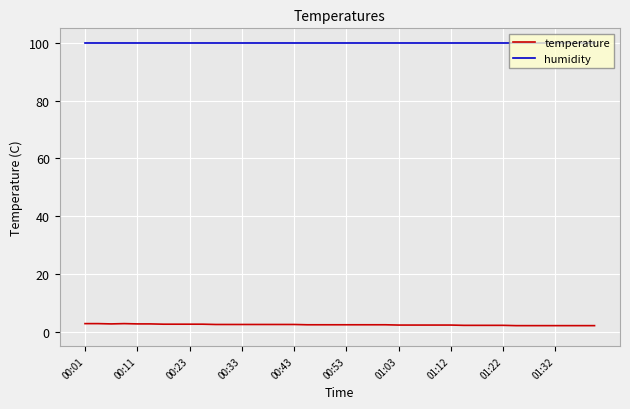

True or false: humidity and temperature cross at least once.

False